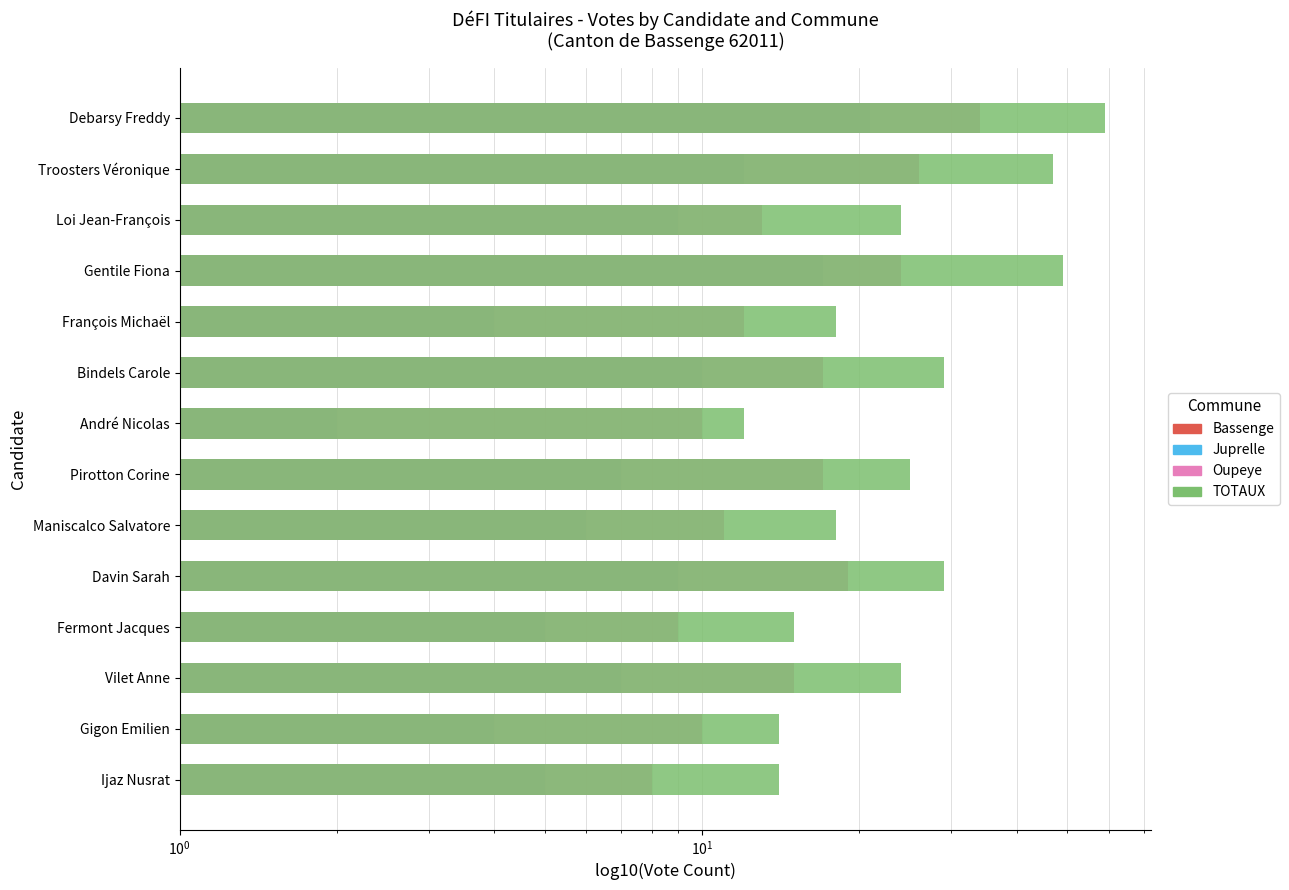

Between Vilet Anne and Gentile Fiona, which is larger?

Gentile Fiona